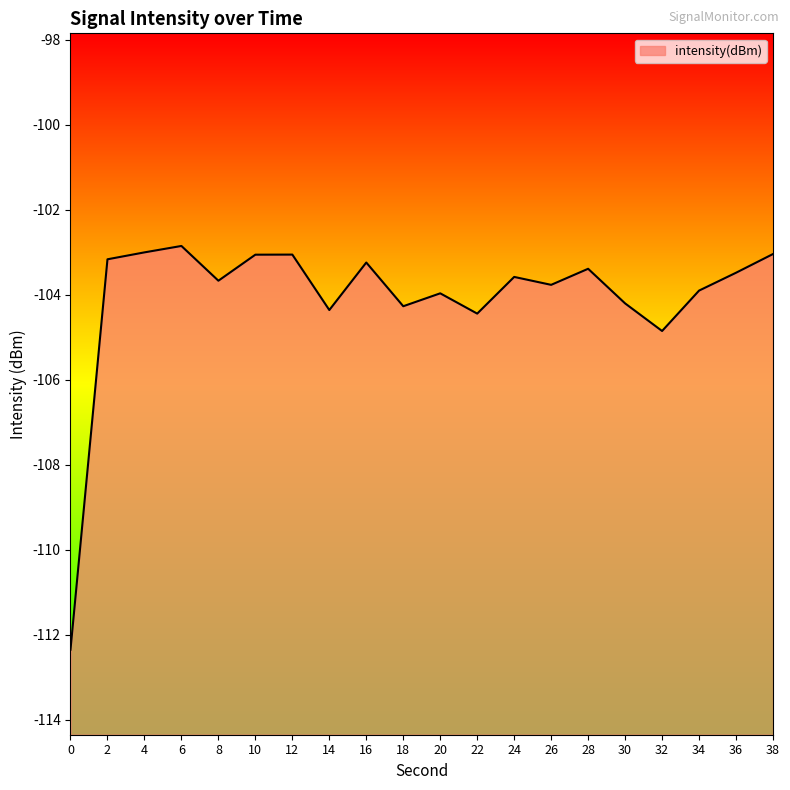

True or false: the data has more than 0 interior local peaks.

True